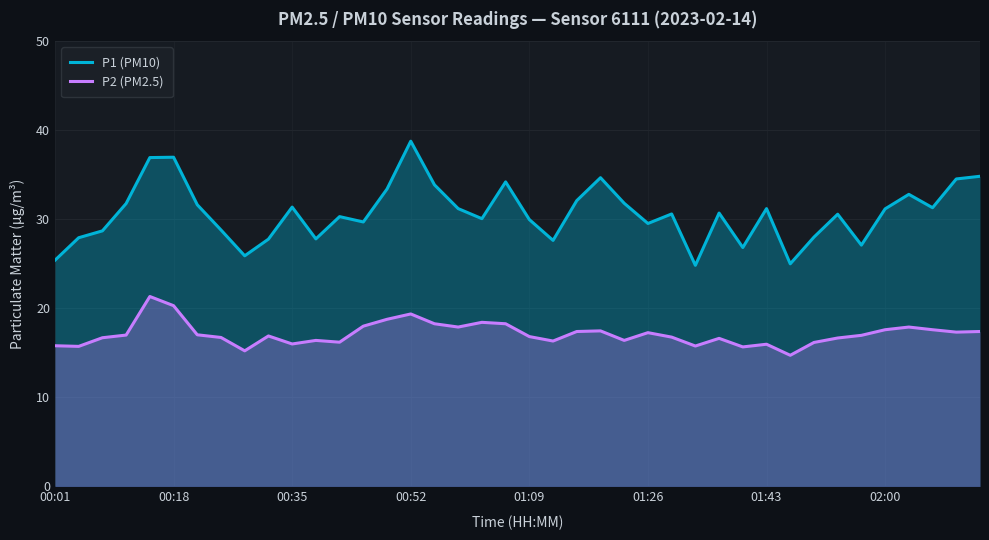

What is the minimum value shown in the chart?

14.7